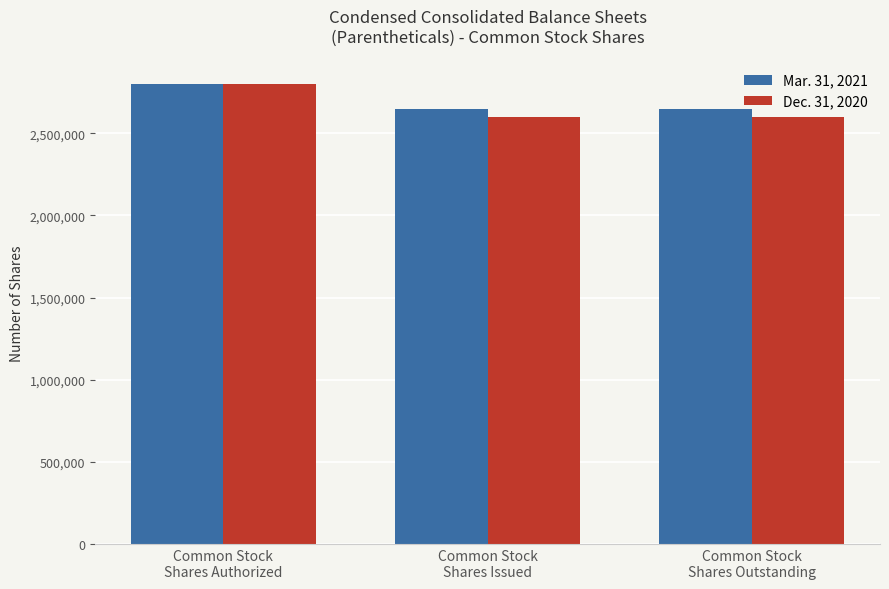

What is the smallest value displayed?

2602240